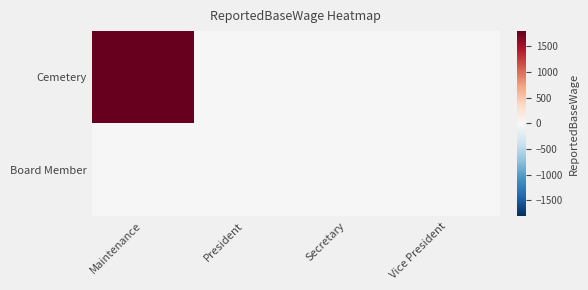

Which series changed the most between Maintenance and Secretary?

Cemetery